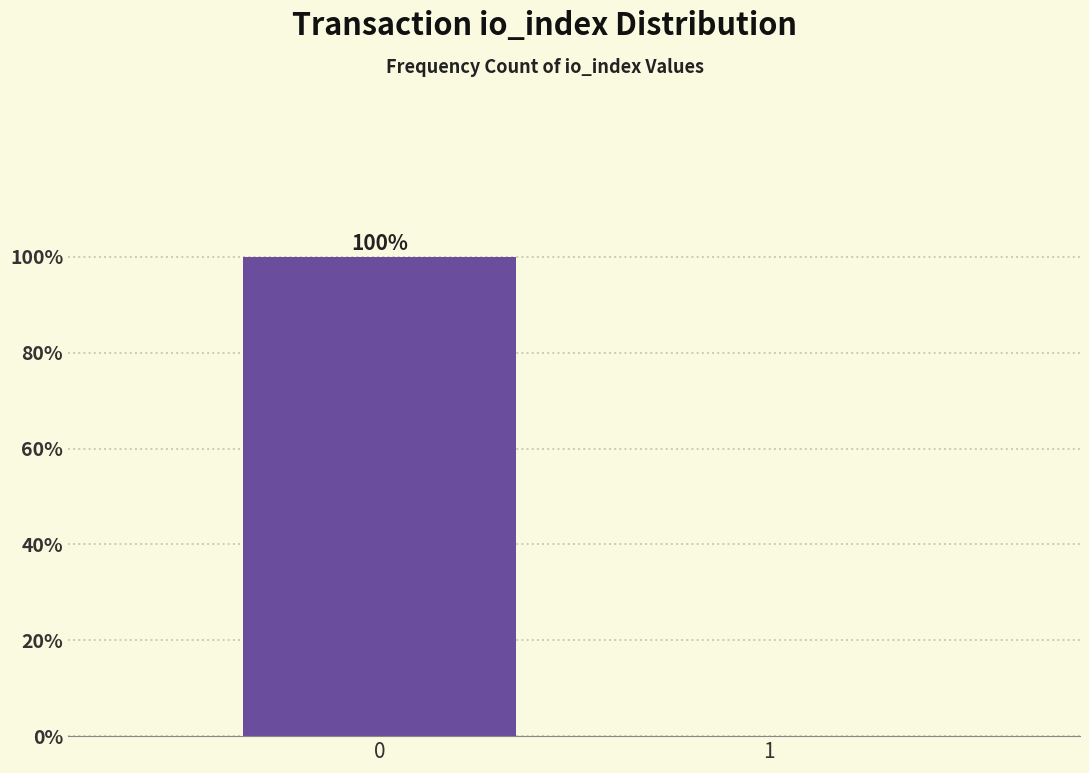

Reading left to right, extract all data points from this chart.

0=100	1=0